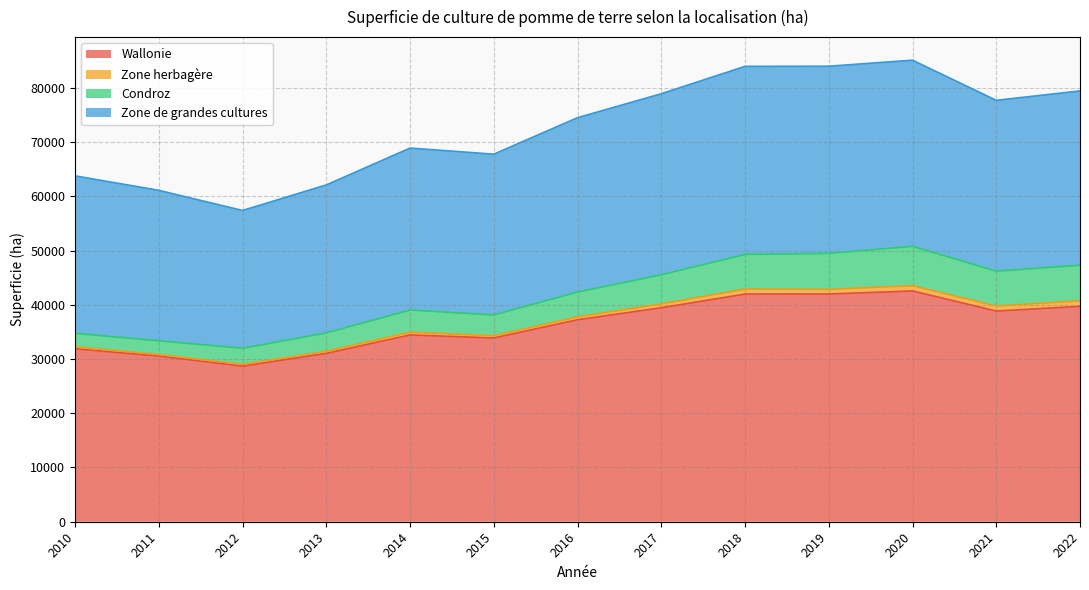

How many data points in Wallonie are above 37245?

6